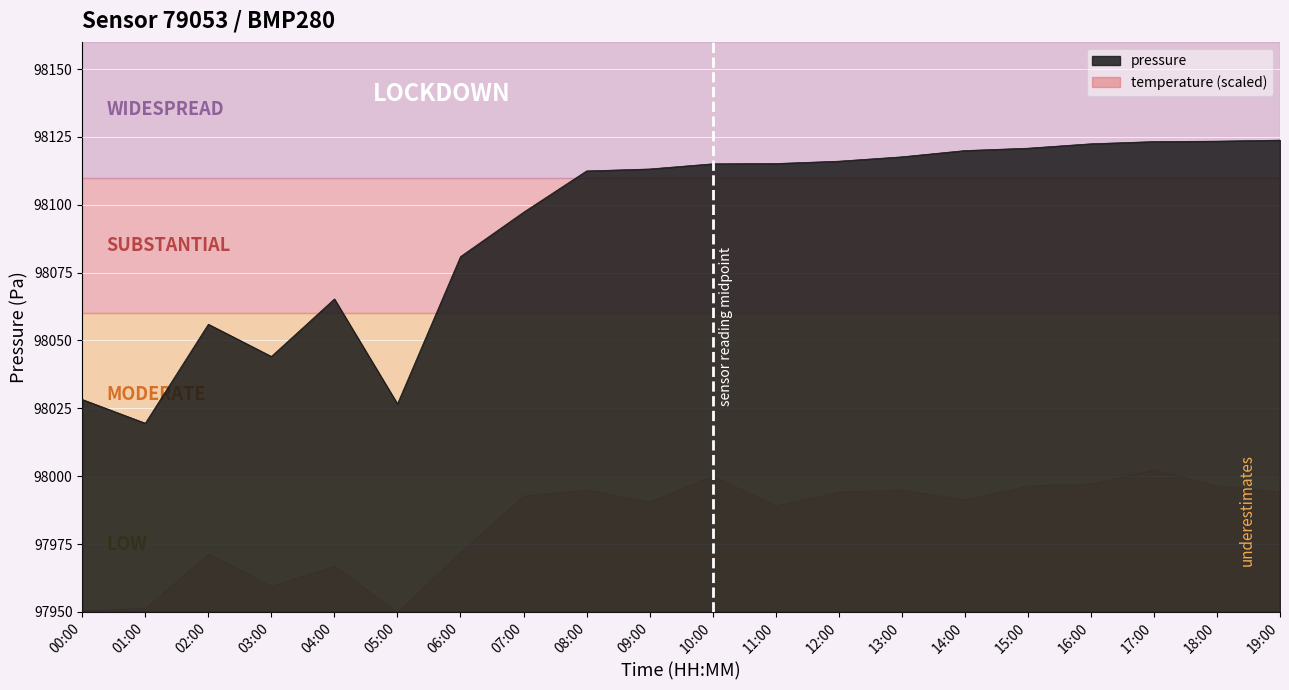

The value at 18:00 is 38479.6. True or false?

False